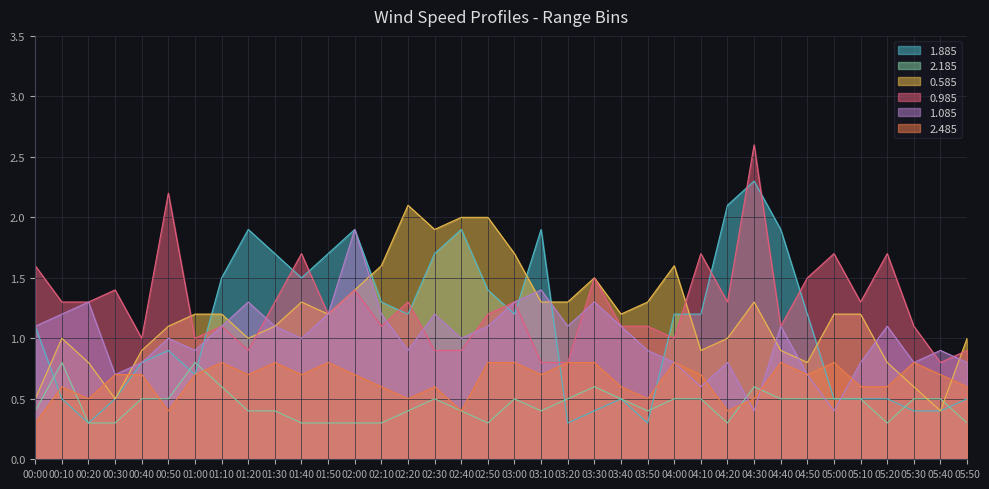

True or false: 1.085 has a value of 0.7 at 04:50.

True